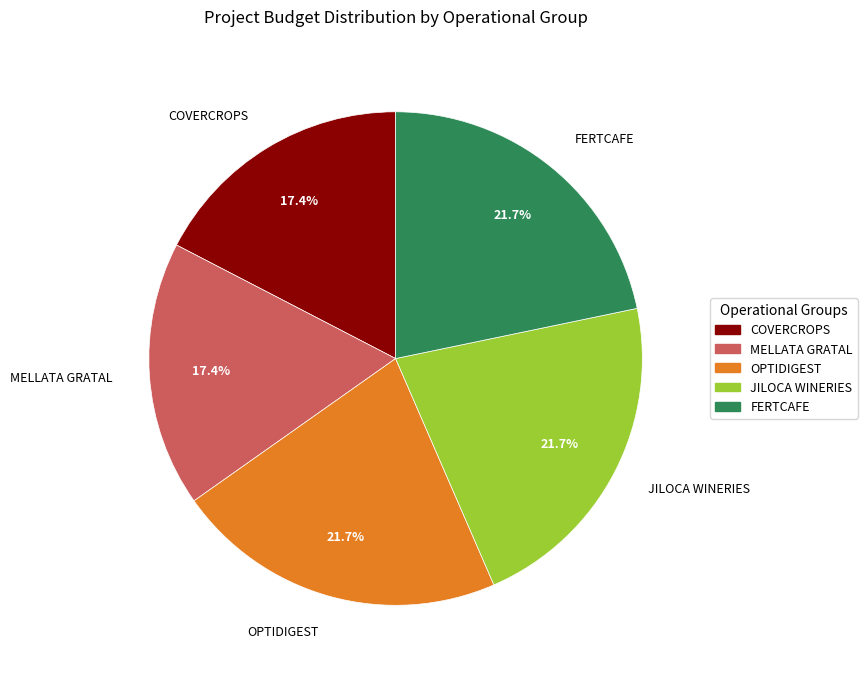

Does OPTIDIGEST represent more than half of the total?

No